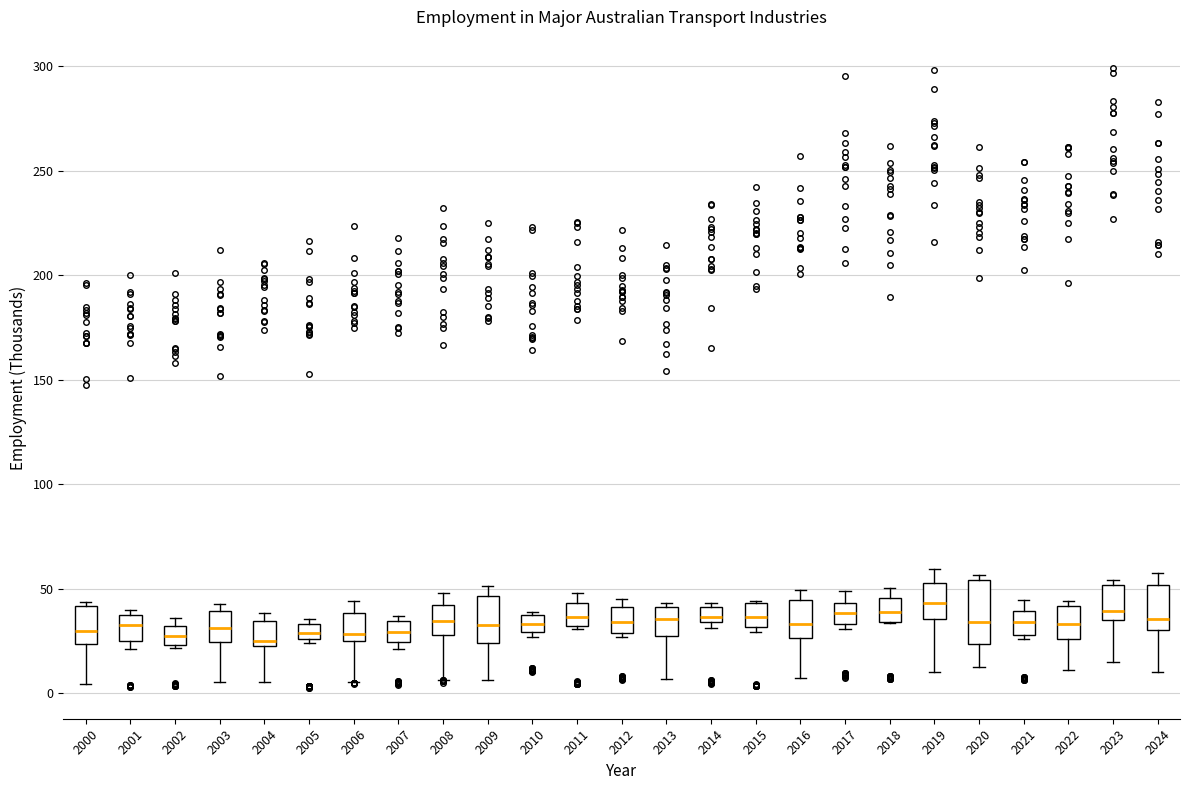

Where is the lower edge of the box at x = 2018 on the y-axis? The values are not printed on the chart, so give them approximately, as read against the axis.

35